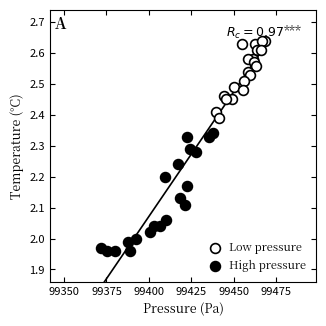

What are all the series names shown in the legend?

Low pressure, High pressure